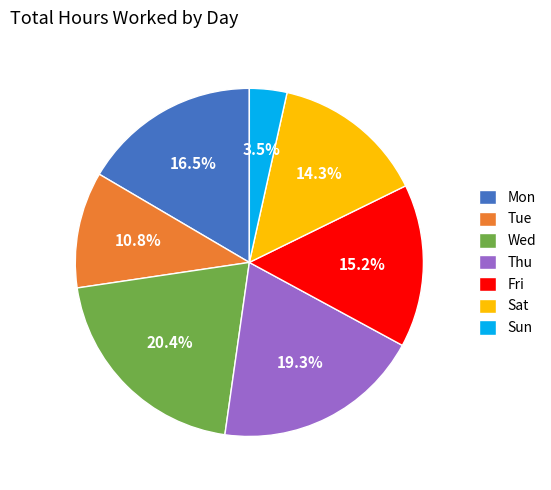

Rank the categories by value from highest to lowest.

Wed, Thu, Mon, Fri, Sat, Tue, Sun